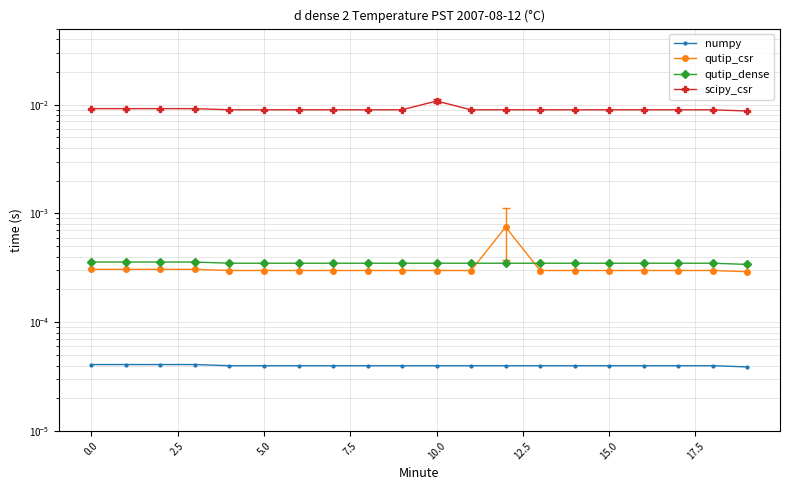

Between 5.0 and 12, which series saw the biggest shift?

qutip_csr